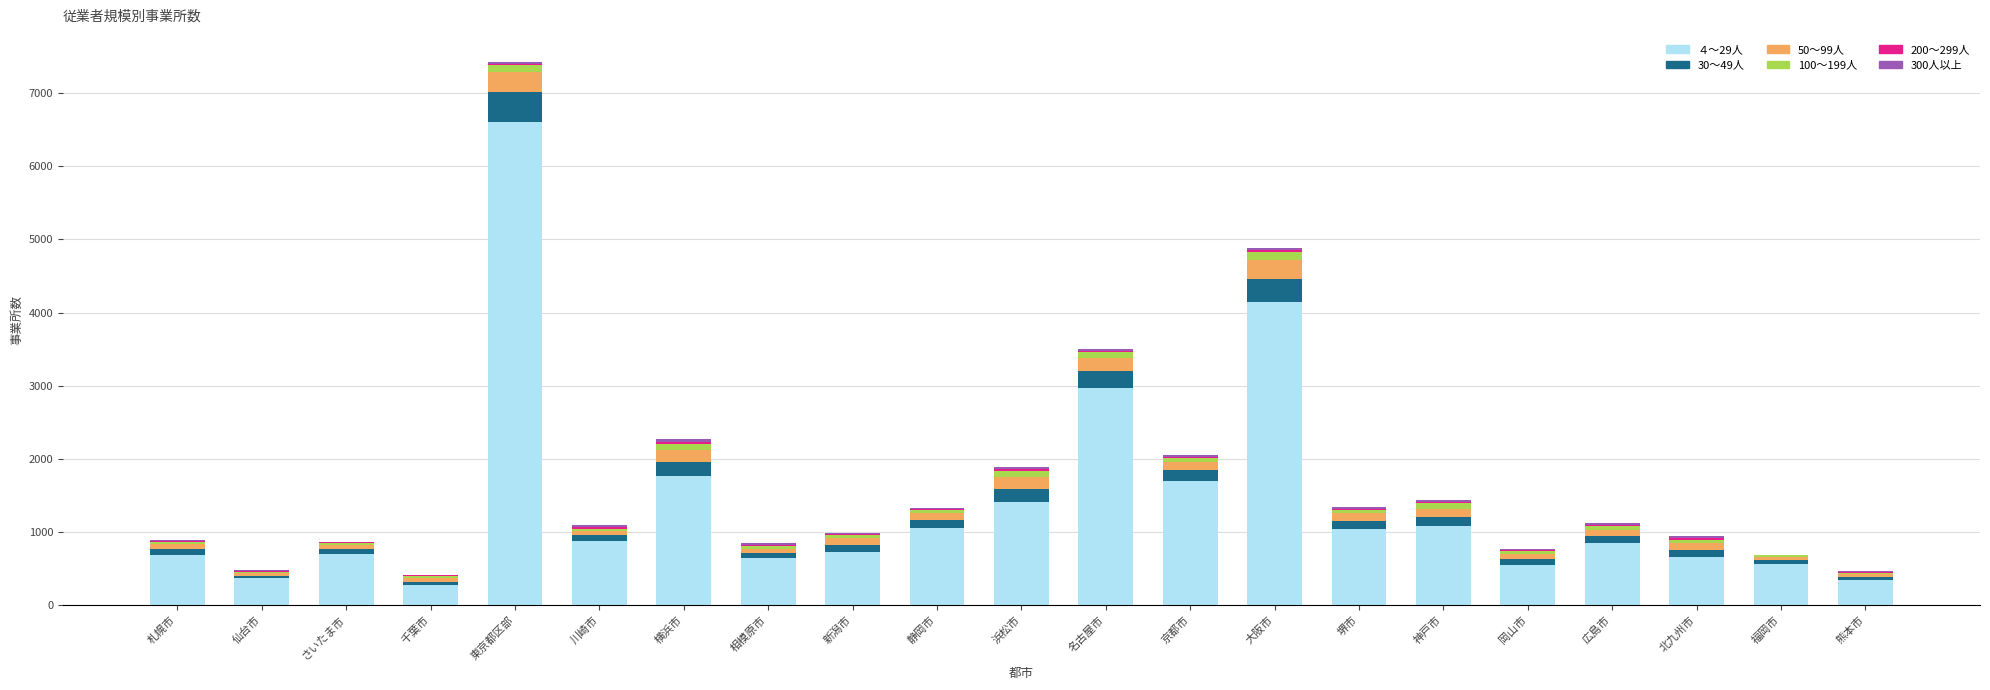

At which category is the sum across all series the highest?

東京都区部